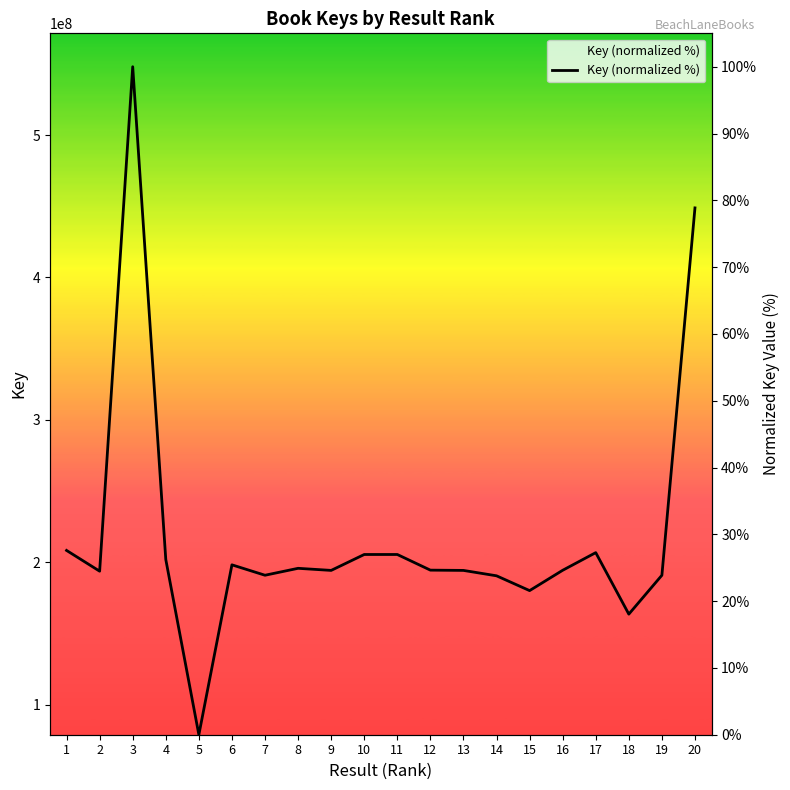

Reading right to left, extract all data points from this chart.

78.9	23.9	18.1	27.3	24.6	21.6	23.8	24.6	24.6	27.0	27.0	24.6	24.9	23.9	25.4	0.0	26.2	100.0	24.5	27.6